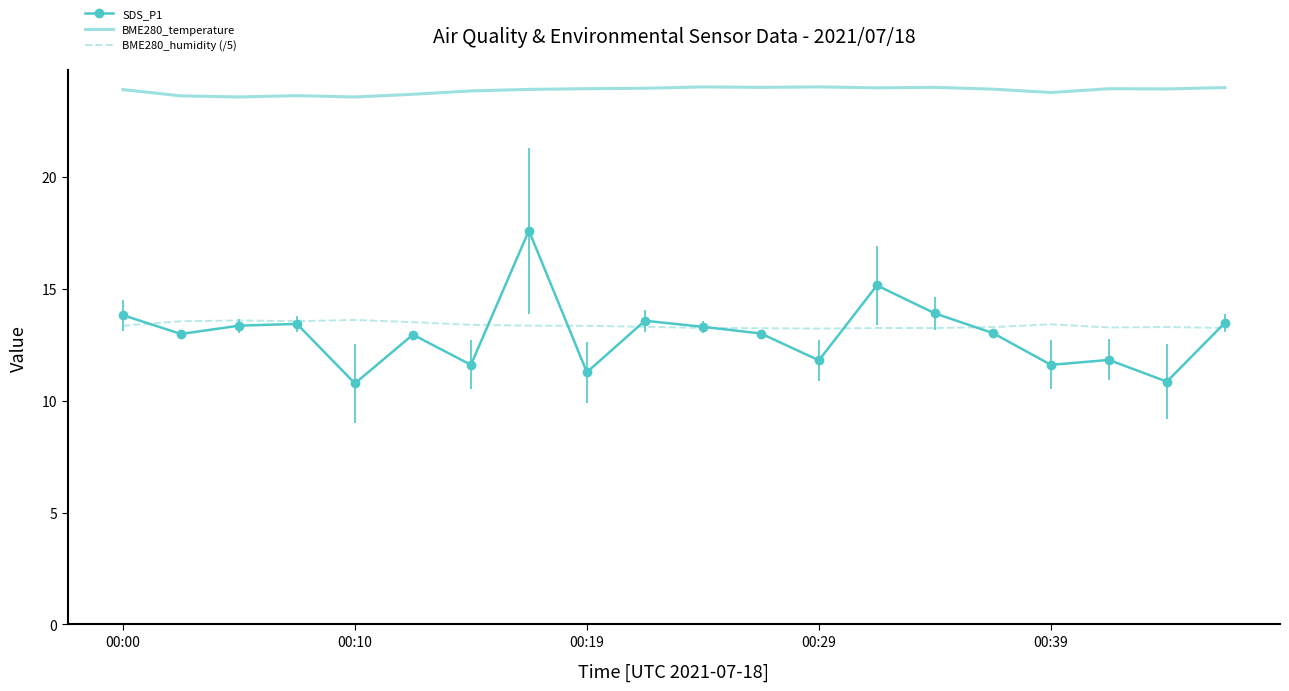

Which series has the widest spread of values?

SDS_P1